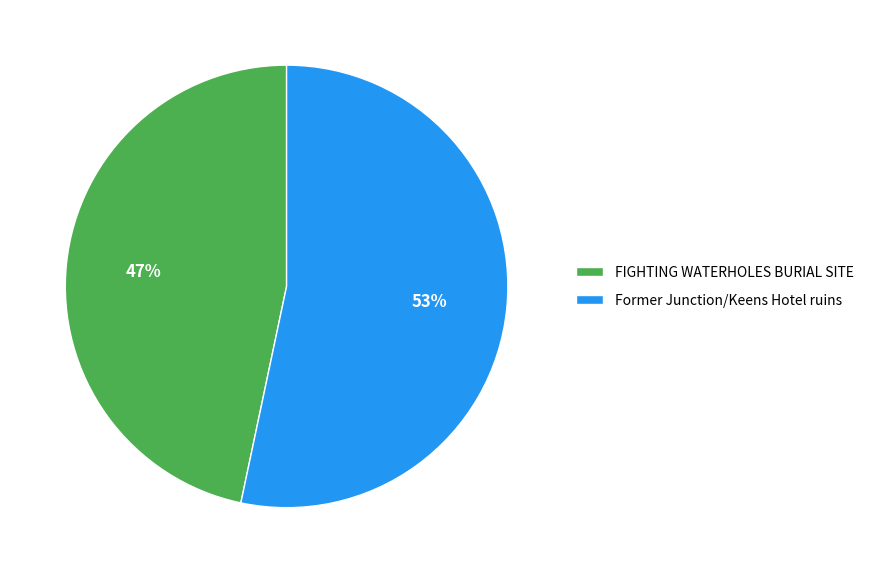

Approximately how many times larger is the value at FIGHTING WATERHOLES BURIAL SITE compared to Former Junction/Keens Hotel ruins?

0.9